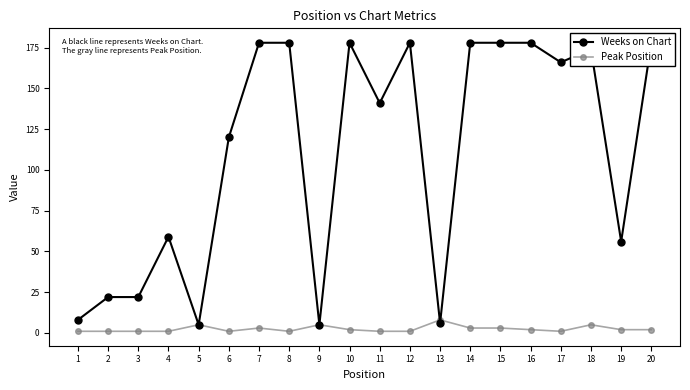

Between which two adjacent categories do Peak Position and Weeks on Chart first intersect?

12 and 13